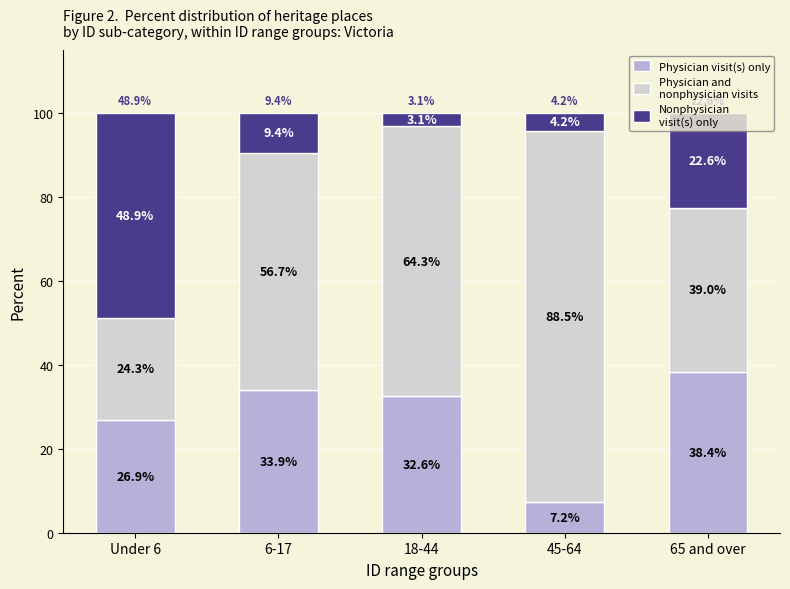

What is the total value across all series at Under 6?

100.0